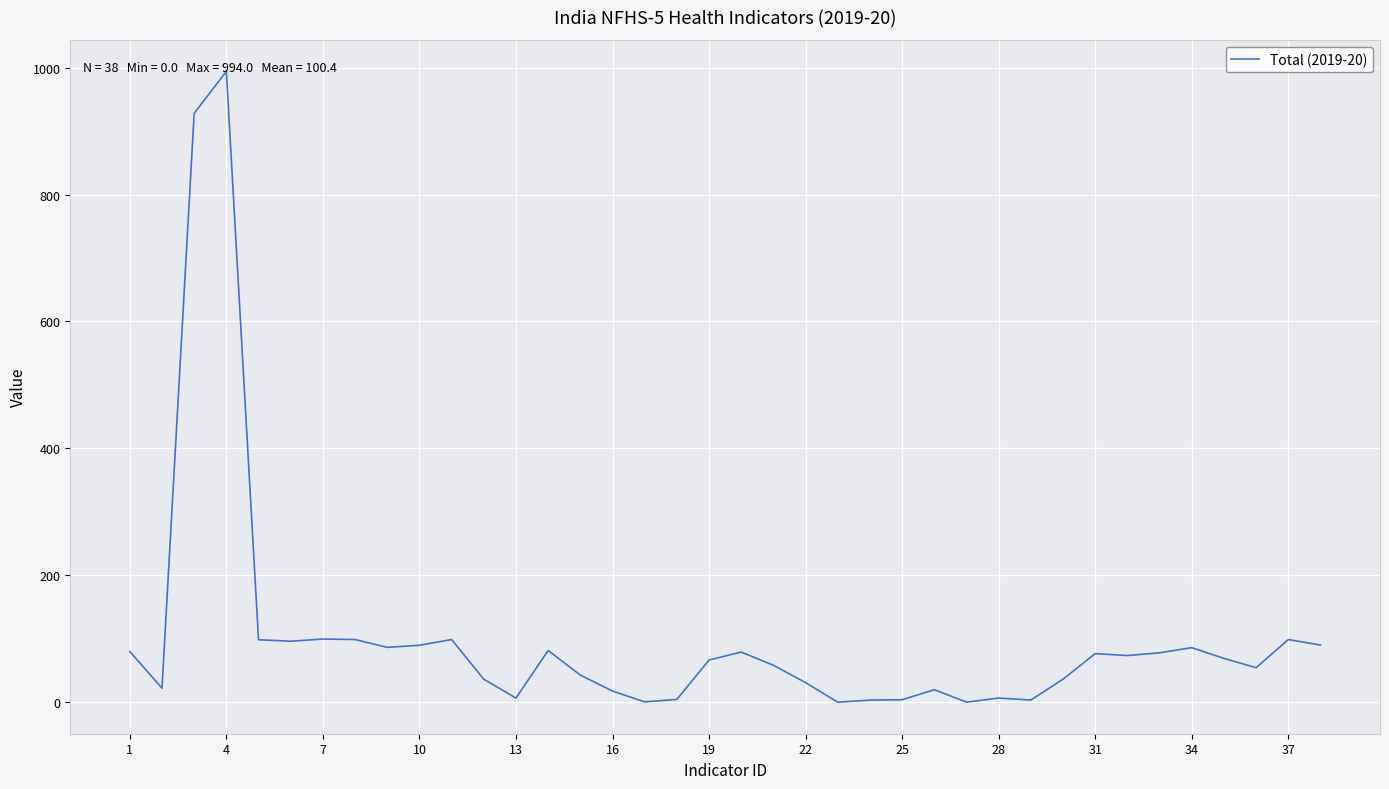

What is the greatest value displayed?

994.0